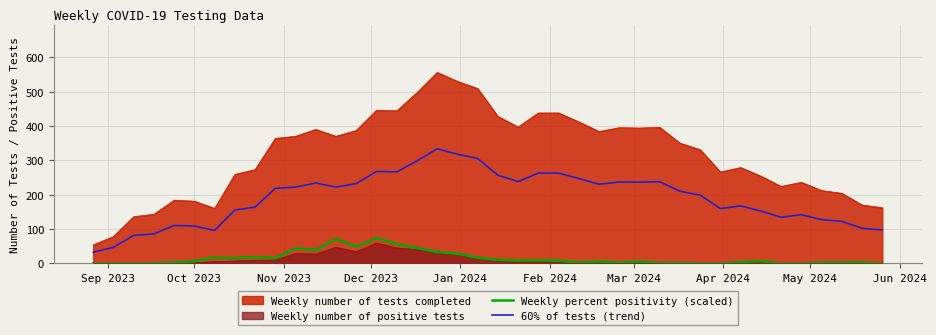

True or false: Weekly number of positive tests and Weekly number of tests completed intersect in this chart.

False